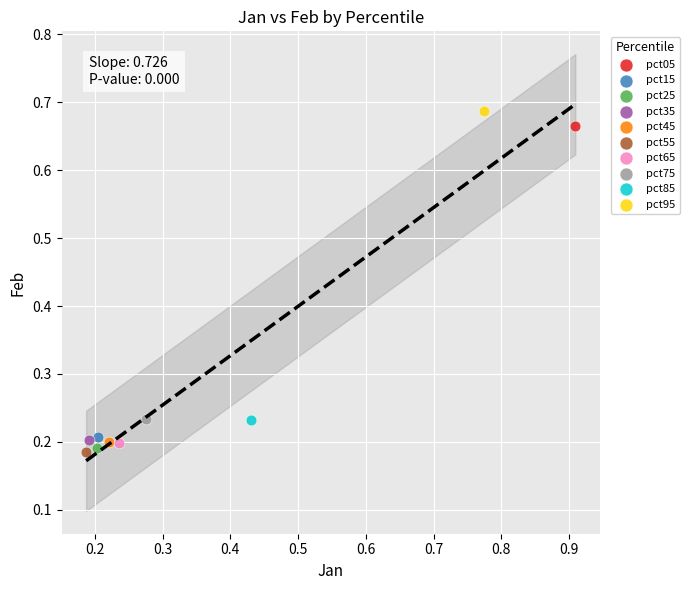

What are all the series names shown in the legend?

pct05, pct15, pct25, pct35, pct45, pct55, pct65, pct75, pct85, pct95